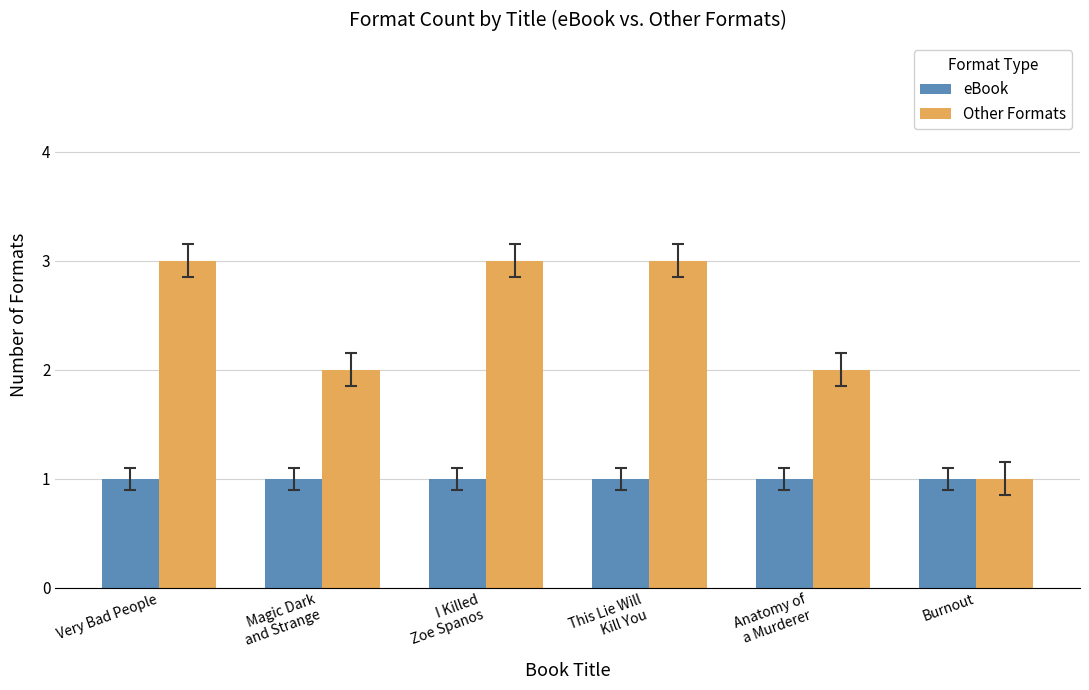

Is it true that Other Formats equals 5 at Very Bad People?

False